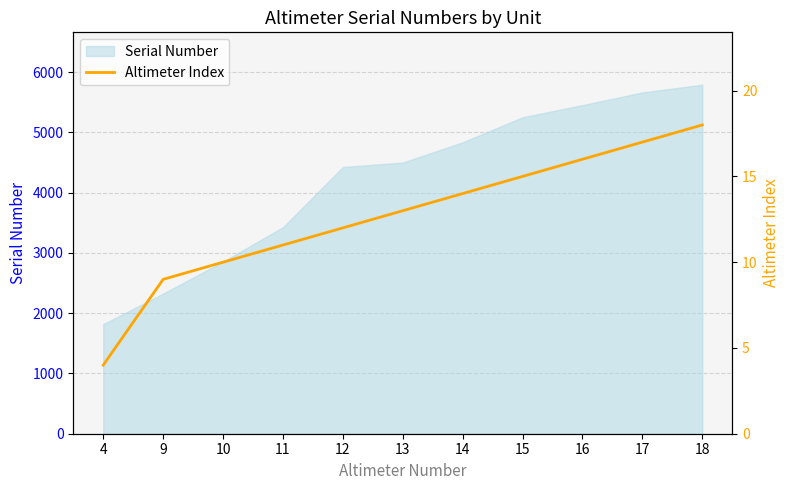

The chart shows a value of 13 at 9. True or false?

False